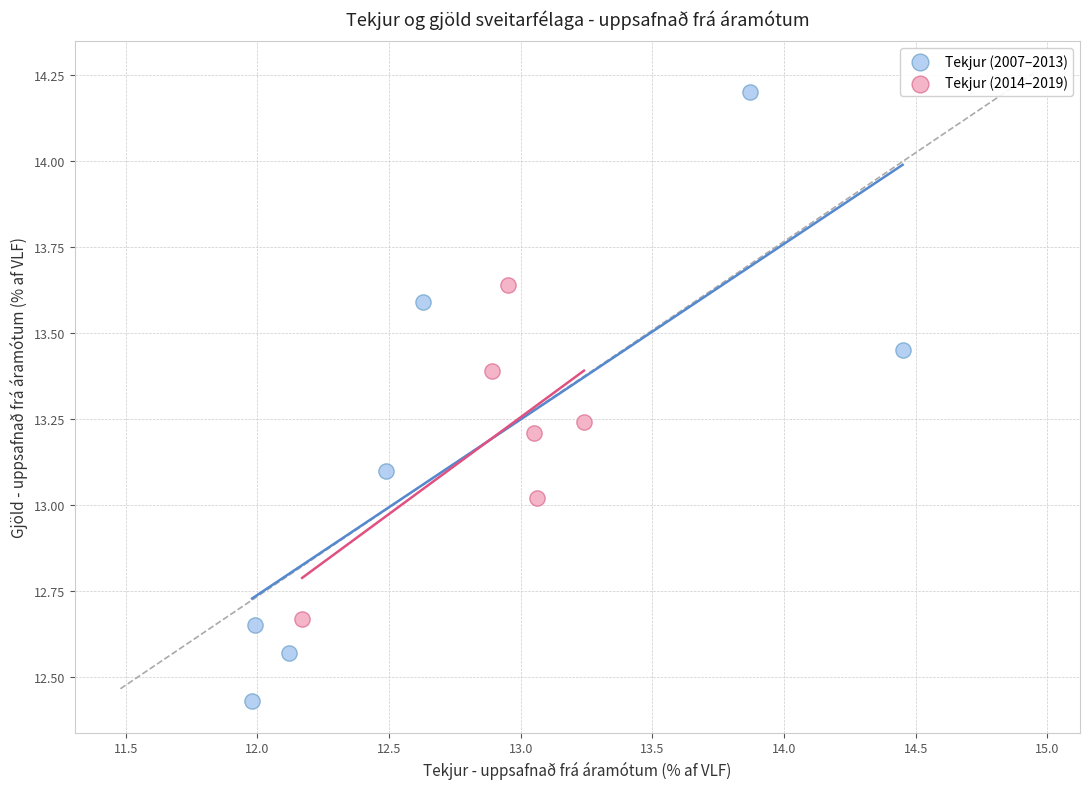

Which series reaches the minimum Y coordinate?

Tekjur (2007–2013)